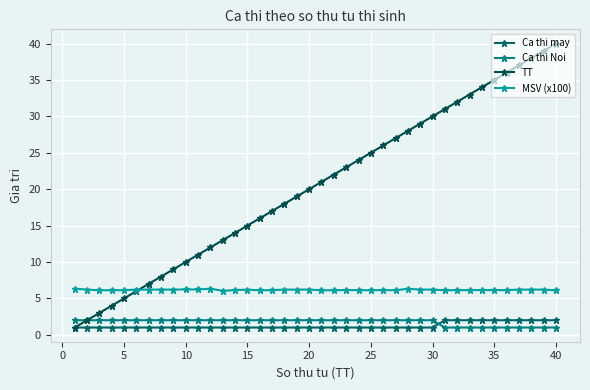

Where is TT nearest to the value 20?

20